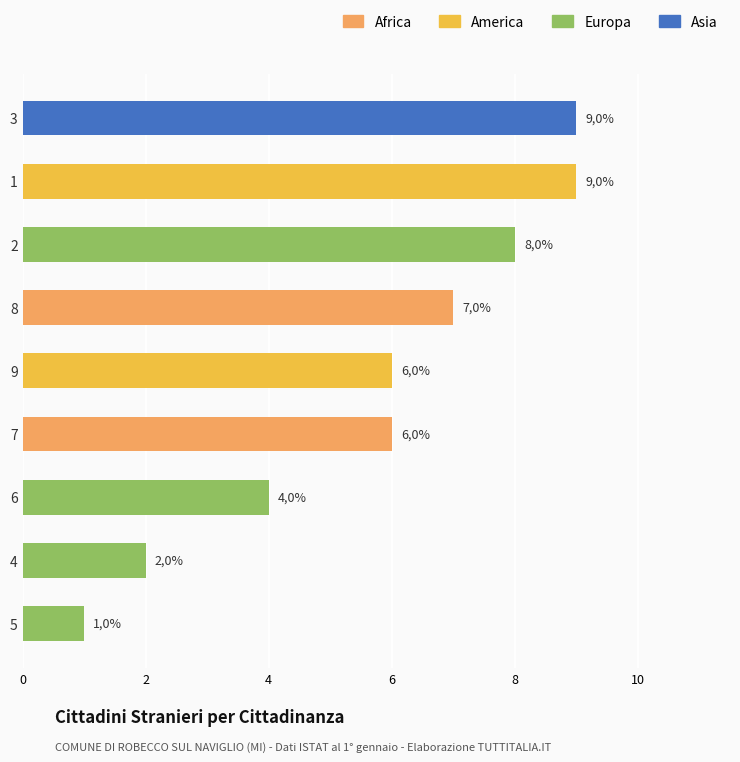

Does the chart contain any negative values?

No